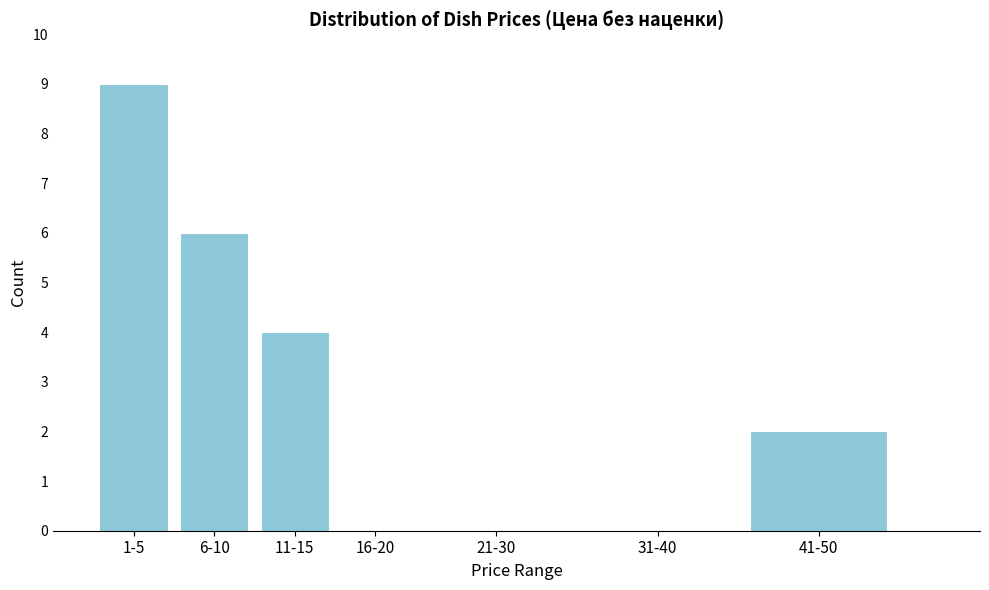

Reading left to right, transcribe all the data shown in this chart.

1-5=9	6-10=6	11-15=4	16-20=0	21-30=0	31-40=0	41-50=2